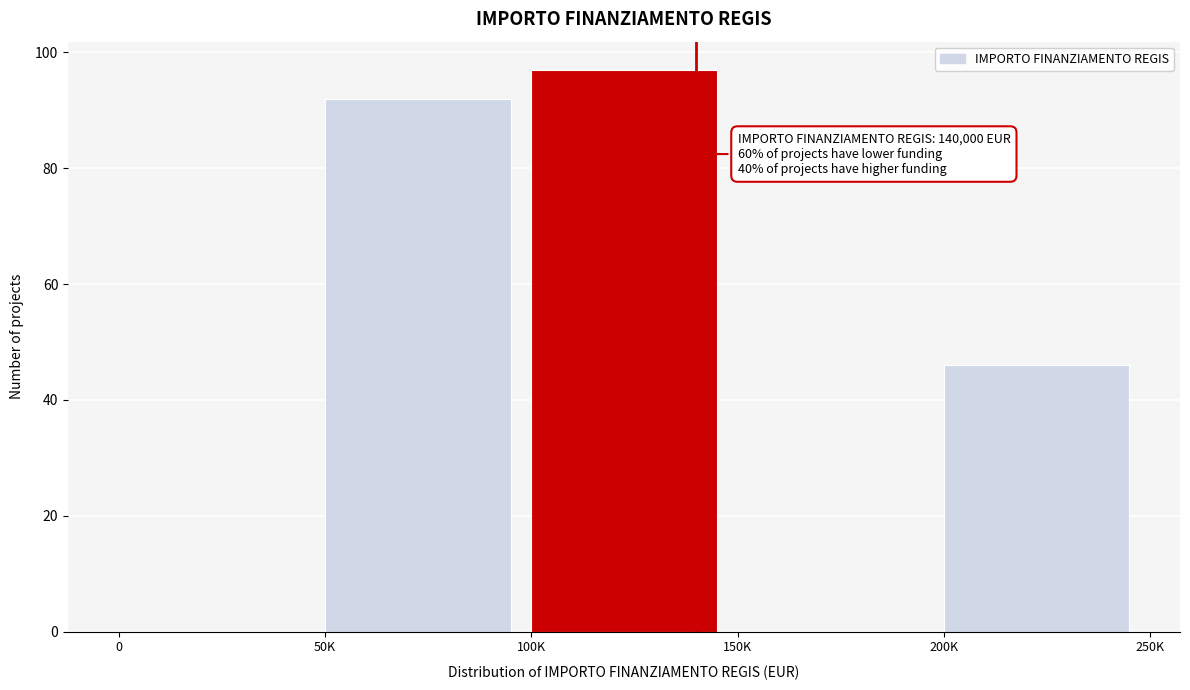

Reading left to right, what are all the values shown in this chart?

0=0	50K=92	100K=97	150K=0	200K=46